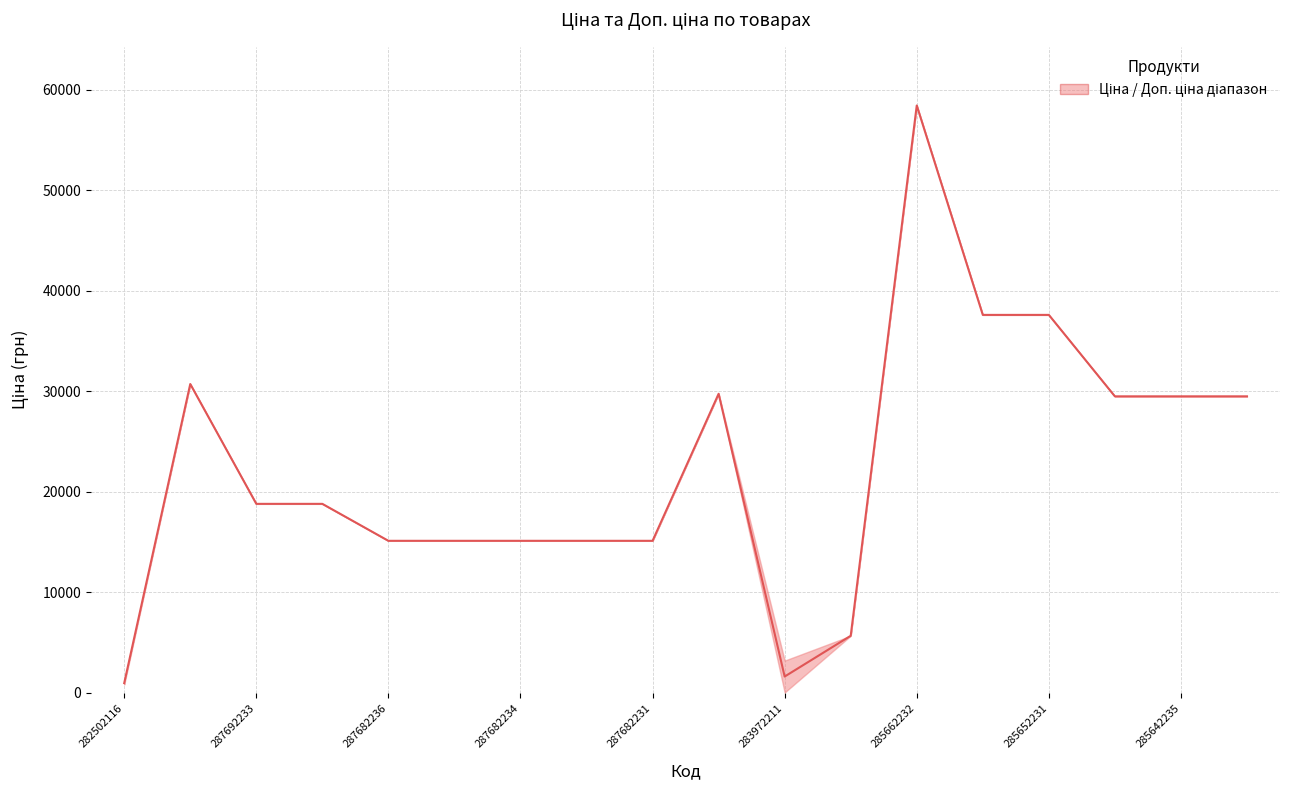

True or false: the data shows 22173.7 at 287682234.

False